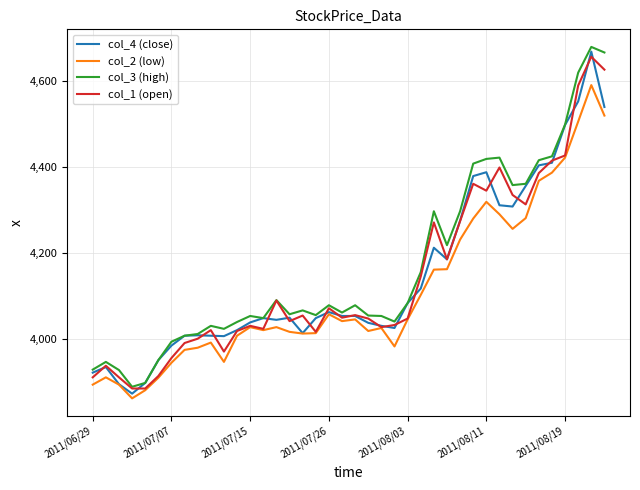

What is the sum of all col_1 (open) values?

165702